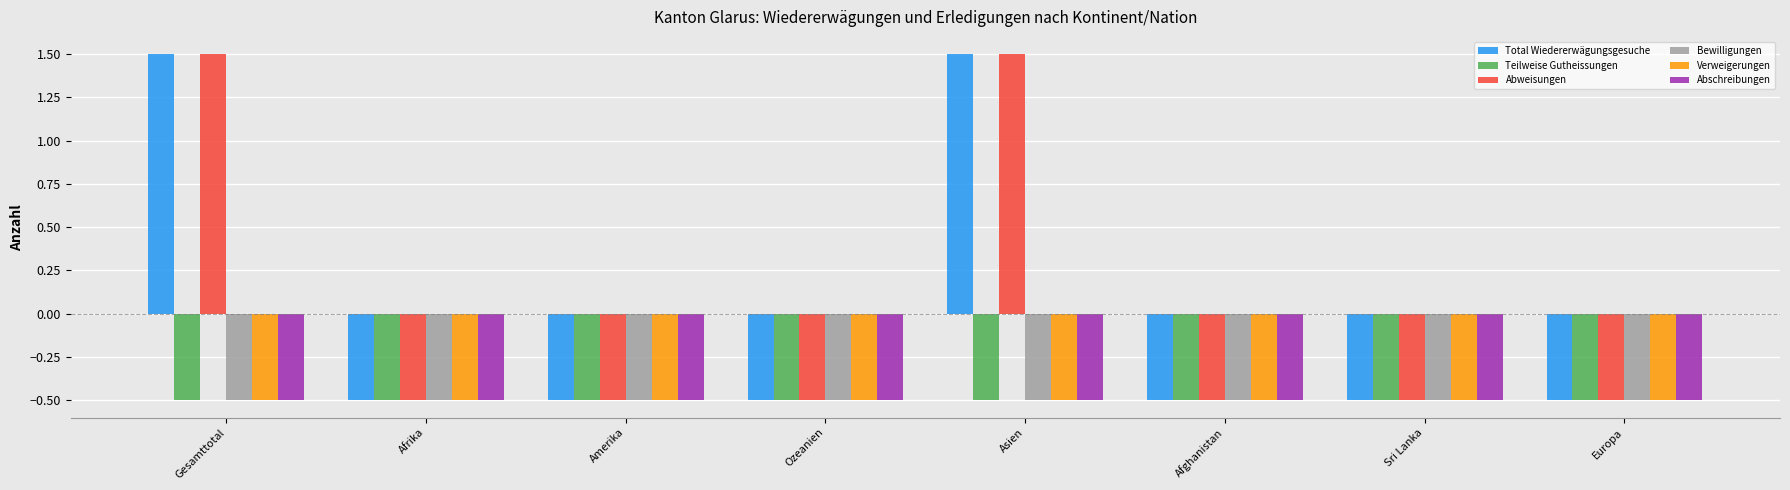

What is the maximum value for Bewilligungen?

-0.5